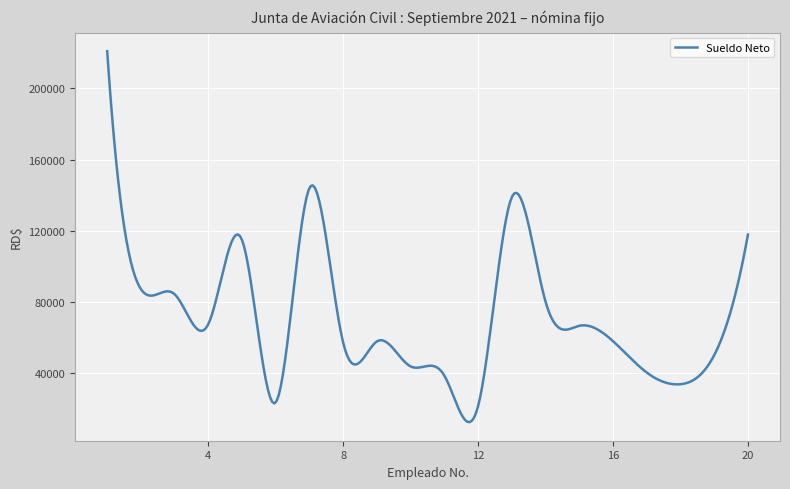

What is the smallest value displayed?

12184.4